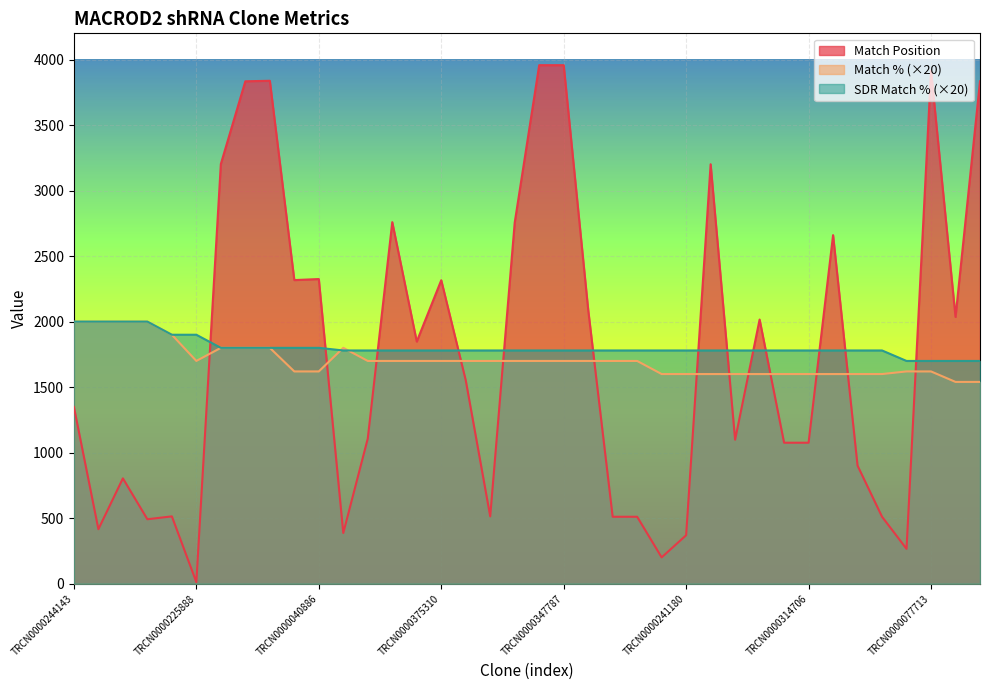

The Match Position series shows 5464 at TRCN0000185350. True or false?

False